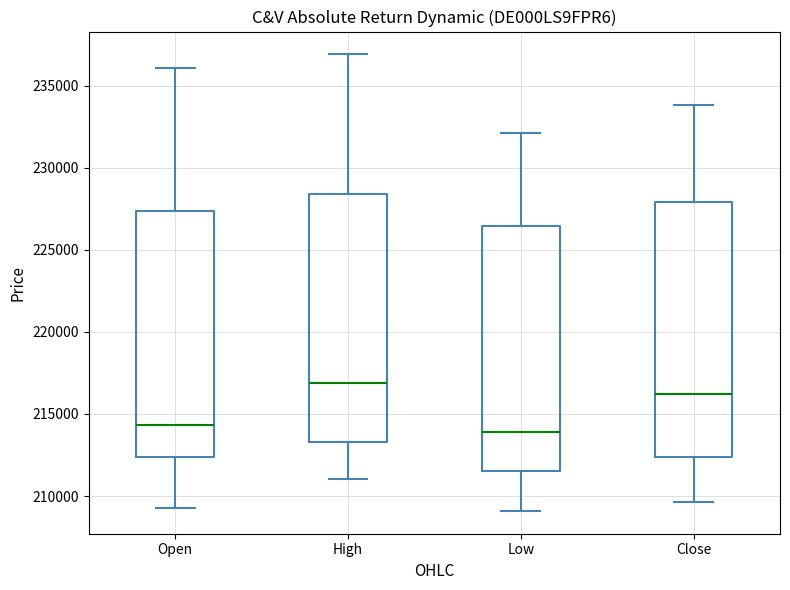

Reading left to right, transcribe this box plot: for each box, give where its median line is, the range the box spans, and where its two whiskers end, as read against the y-axis. The values are not printed on the chart, so give them approximately, as read against the axis.

Open: median 214500, box 212500 to 227500, whiskers 209500 to 236000
High: median 217000, box 213500 to 228500, whiskers 211000 to 237000
Low: median 214000, box 211500 to 226500, whiskers 209000 to 232000
Close: median 216000, box 212500 to 228000, whiskers 209500 to 234000